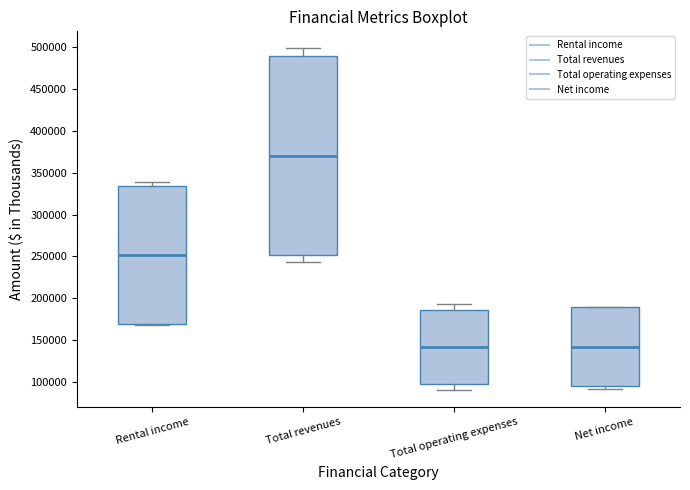

Which box has the highest median line?

Total revenues